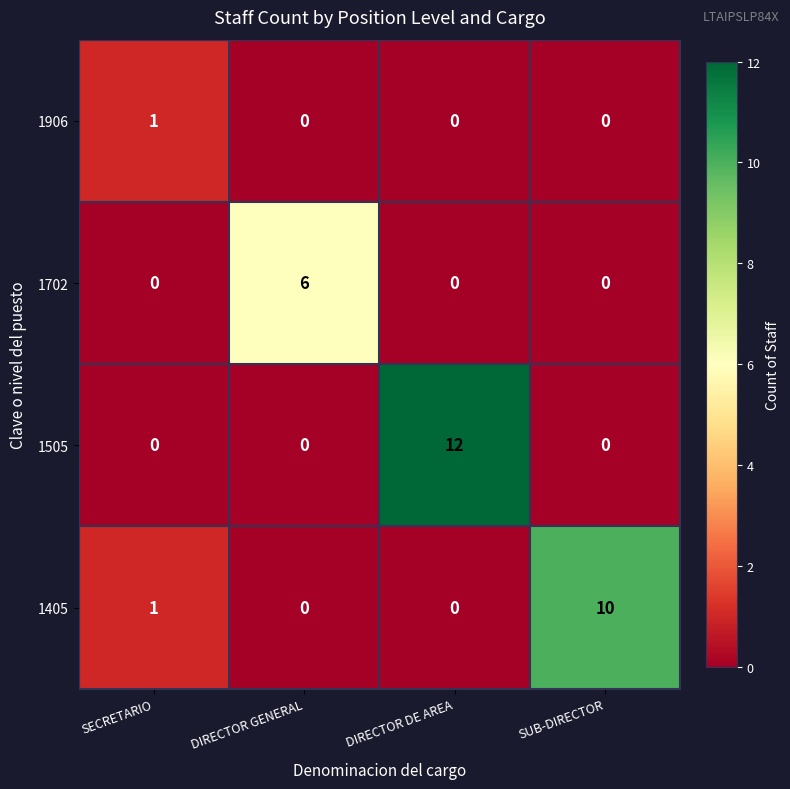

What is the spread (max minus min) of values at SUB-DIRECTOR?

10